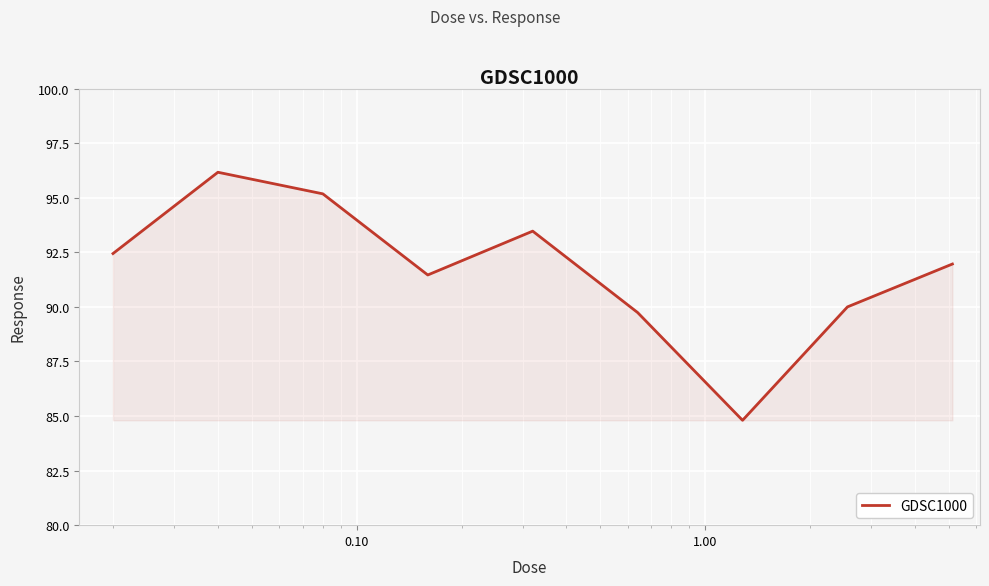

What is the difference between the maximum and minimum values?

11.4